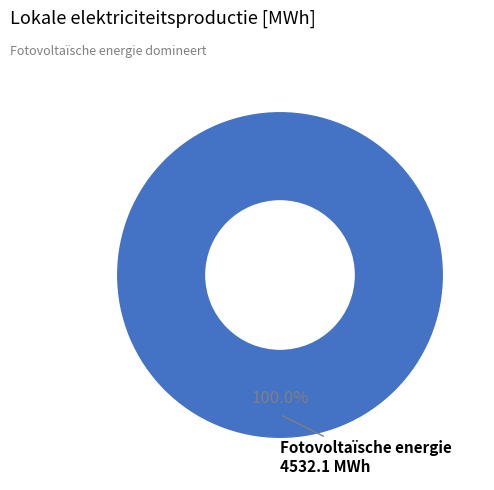

Is there any slice that represents more than half of the pie?

Yes